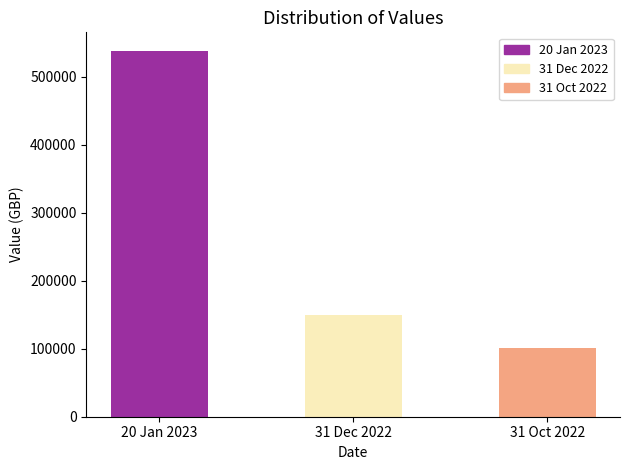

What is the average value?

262748.2